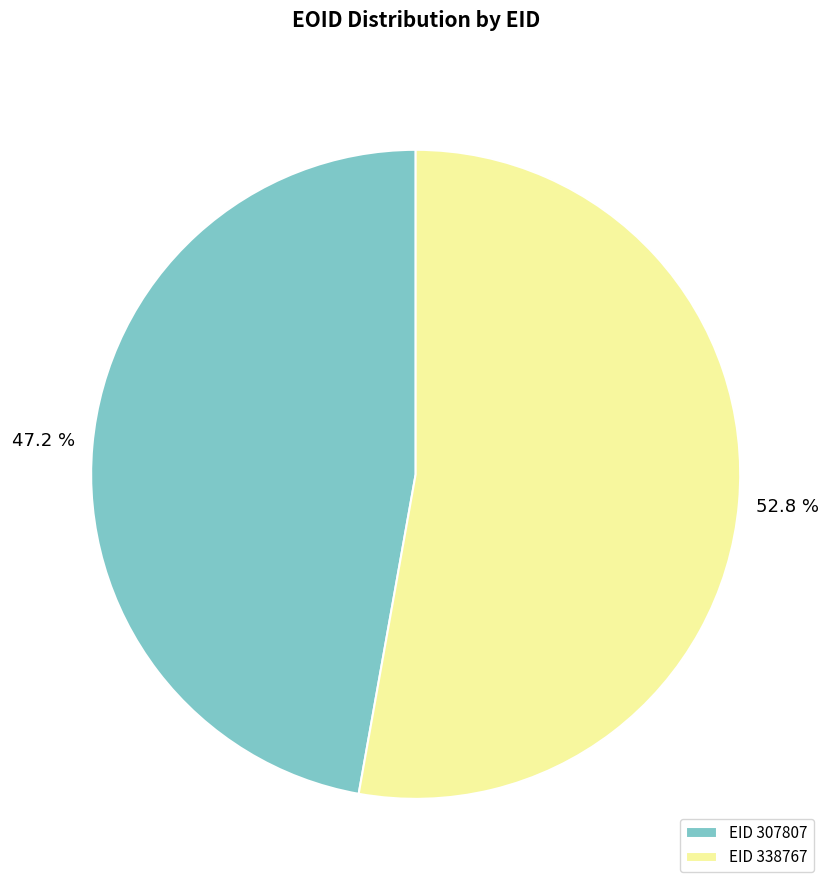

Approximately how many times larger is the value at EID 338767 compared to EID 307807?

1.1